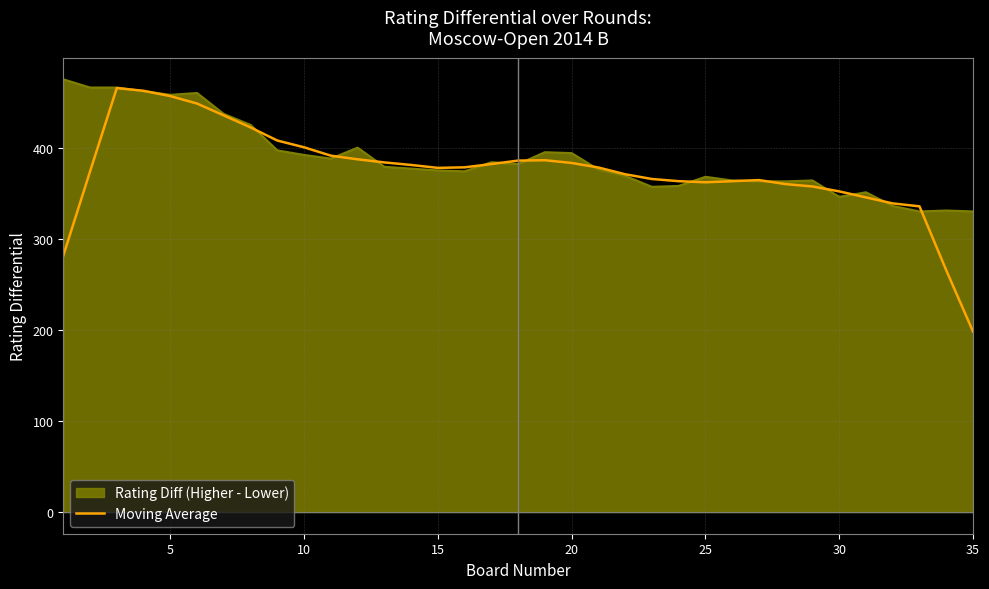

What is the greatest value displayed?

475.0